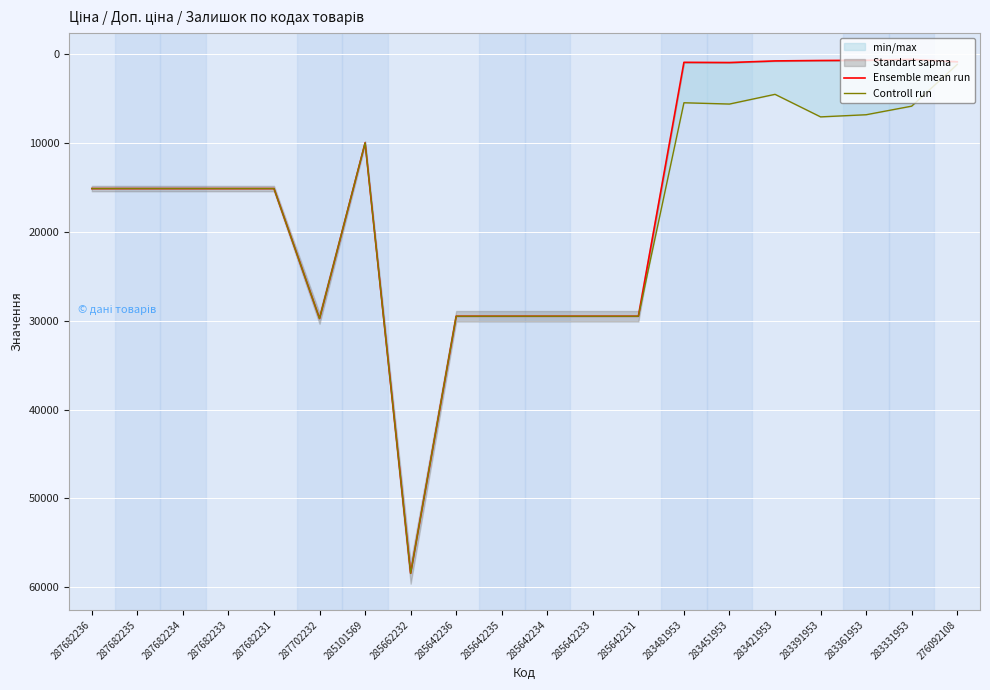

What is the minimum value shown in the chart?

584.4